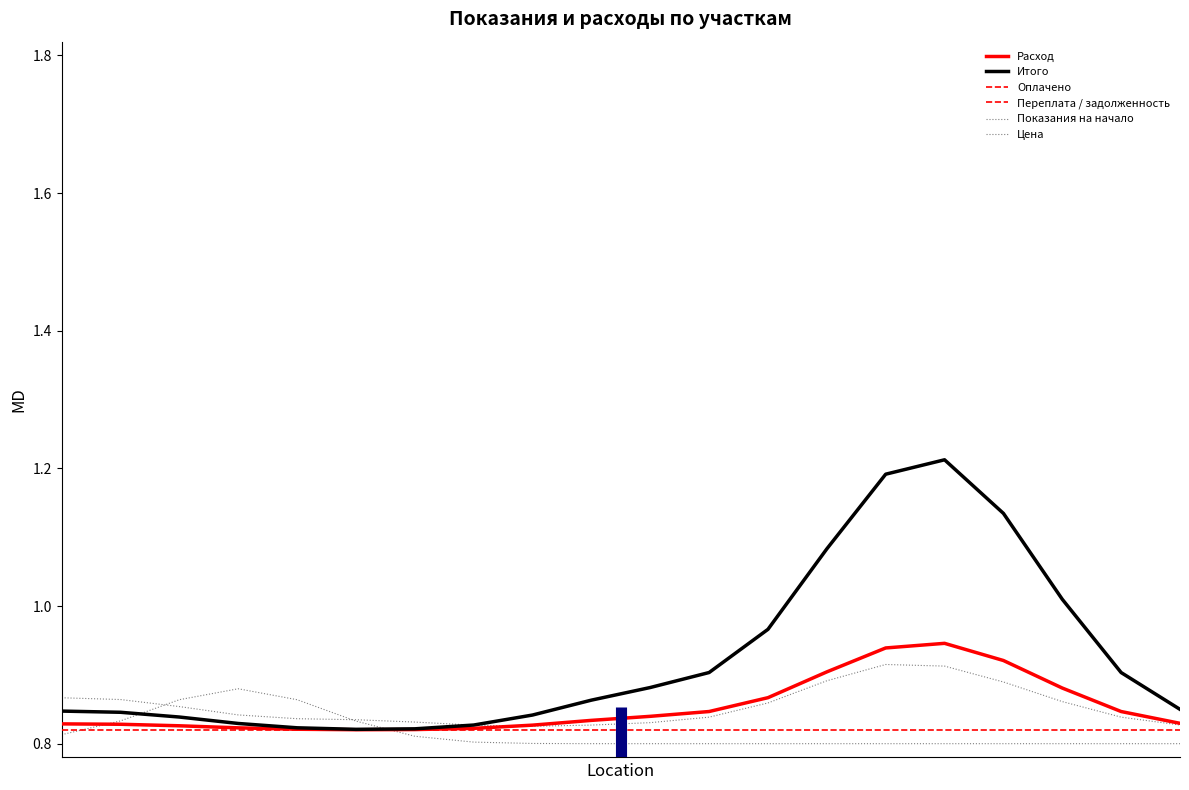

Is this an area chart (filled region under the line)?

No